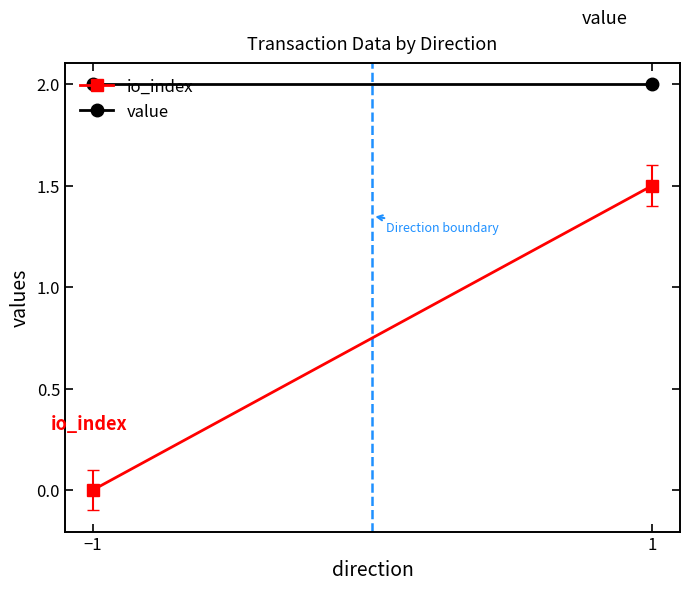

What is the value of the value point at the 1st from the left?

2.0